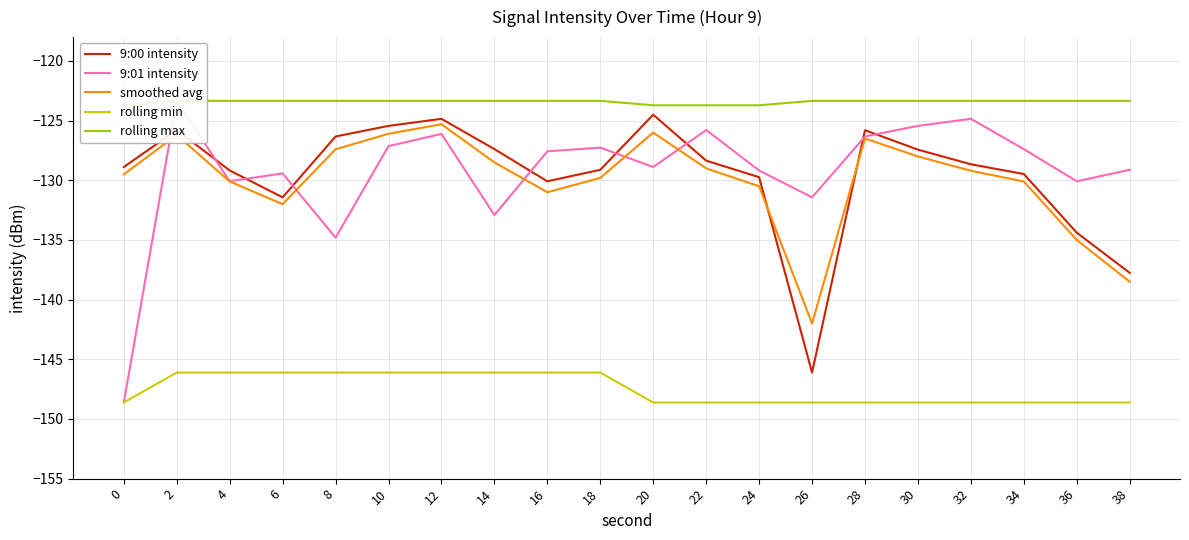

Reading right to left, extract all data points from this chart.

9:00 intensity: 38=-137.8	36=-134.4	34=-129.5	32=-128.7	30=-127.4	28=-125.8	26=-146.1	24=-129.7	22=-128.4	20=-124.5	18=-129.1	16=-130.1	14=-127.4	12=-124.8	10=-125.4	8=-126.3	6=-131.4	4=-129.2	2=-125.8	0=-128.9
9:01 intensity: 38=-129.1	36=-130.1	34=-127.4	32=-124.8	30=-125.4	28=-126.3	26=-131.4	24=-129.2	22=-125.8	20=-128.9	18=-127.3	16=-127.6	14=-132.9	12=-126.1	10=-127.1	8=-134.8	6=-129.4	4=-130.1	2=-123.3	0=-148.6
smoothed avg: 38=-138.5	36=-135.0	34=-130.1	32=-129.2	30=-128.0	28=-126.5	26=-142.0	24=-130.5	22=-129.0	20=-126.0	18=-129.8	16=-131.0	14=-128.5	12=-125.3	10=-126.1	8=-127.4	6=-132.0	4=-130.1	2=-126.2	0=-129.5
rolling min: 38=-148.6	36=-148.6	34=-148.6	32=-148.6	30=-148.6	28=-148.6	26=-148.6	24=-148.6	22=-148.6	20=-148.6	18=-146.1	16=-146.1	14=-146.1	12=-146.1	10=-146.1	8=-146.1	6=-146.1	4=-146.1	2=-146.1	0=-148.6
rolling max: 38=-123.3	36=-123.3	34=-123.3	32=-123.3	30=-123.3	28=-123.3	26=-123.3	24=-123.7	22=-123.7	20=-123.7	18=-123.3	16=-123.3	14=-123.3	12=-123.3	10=-123.3	8=-123.3	6=-123.3	4=-123.3	2=-123.3	0=-123.7